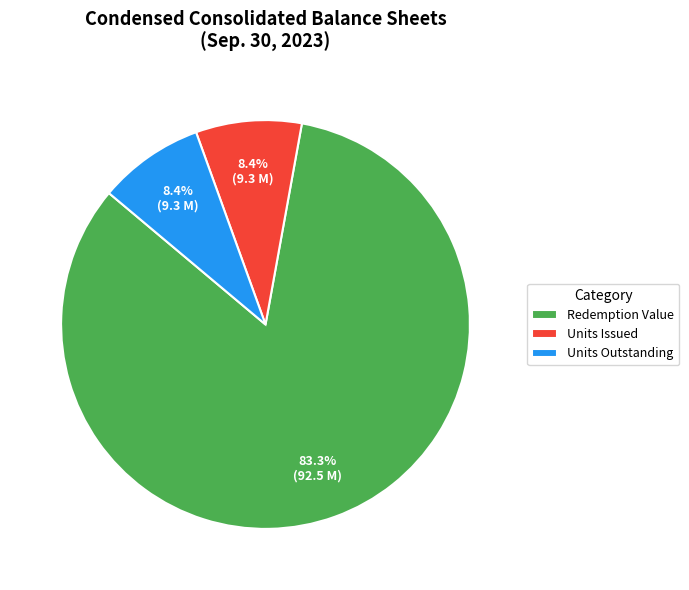

What is the largest slice in the pie chart?

Redemption Value